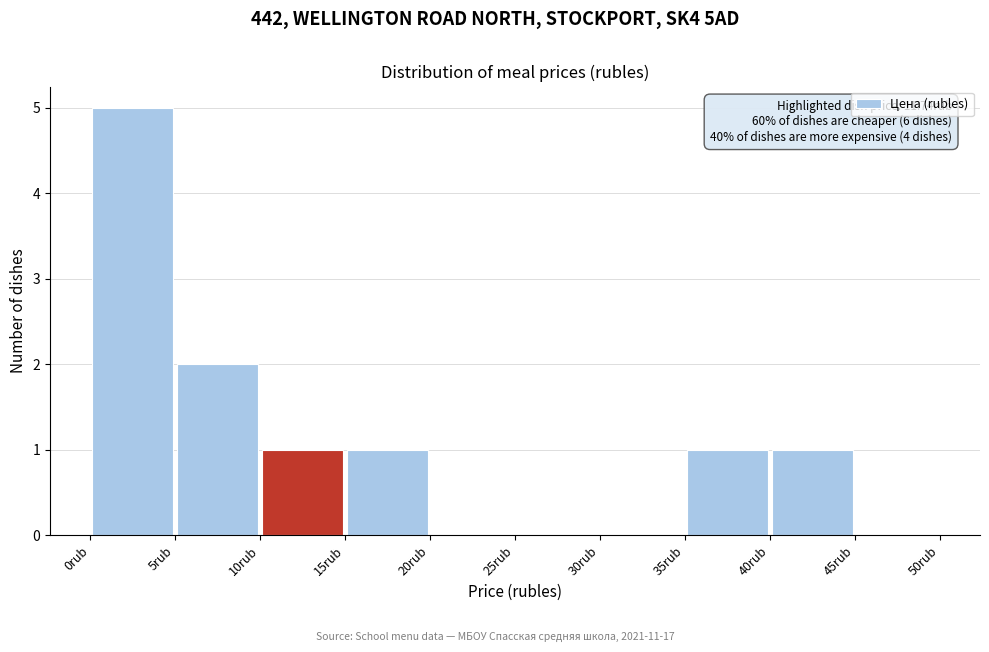

Which range on the x-axis has the tallest bar?

0 to 5